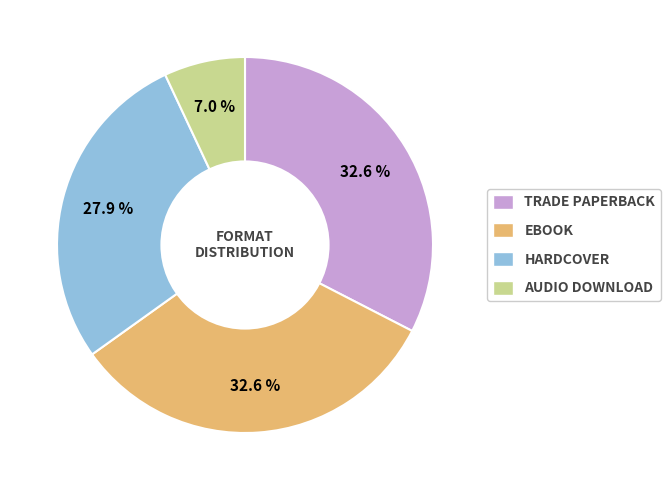

Approximately how many times larger is the value at EBOOK compared to HARDCOVER?

1.2